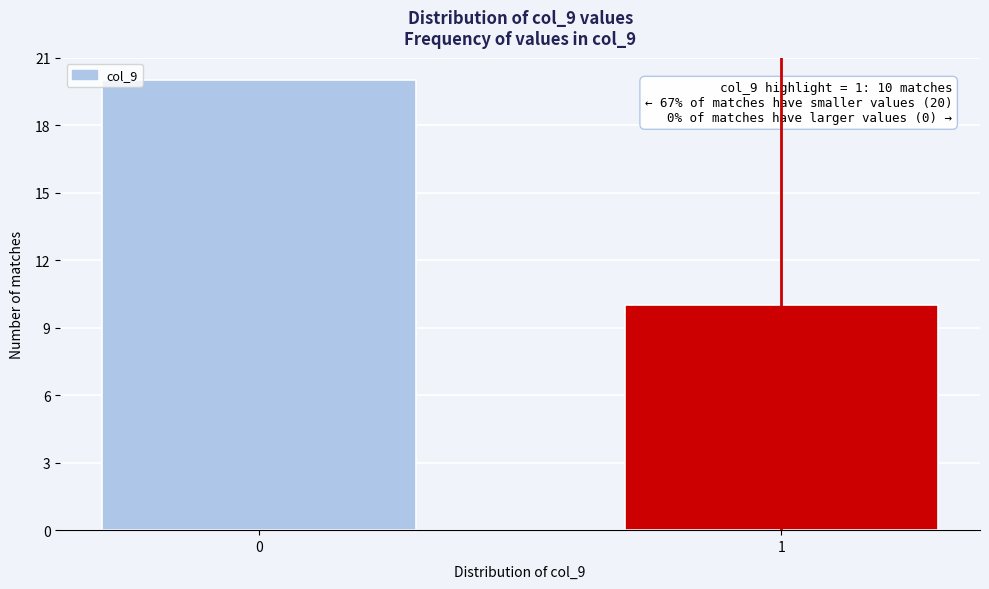

Reading left to right, extract all data points from this chart.

20	10